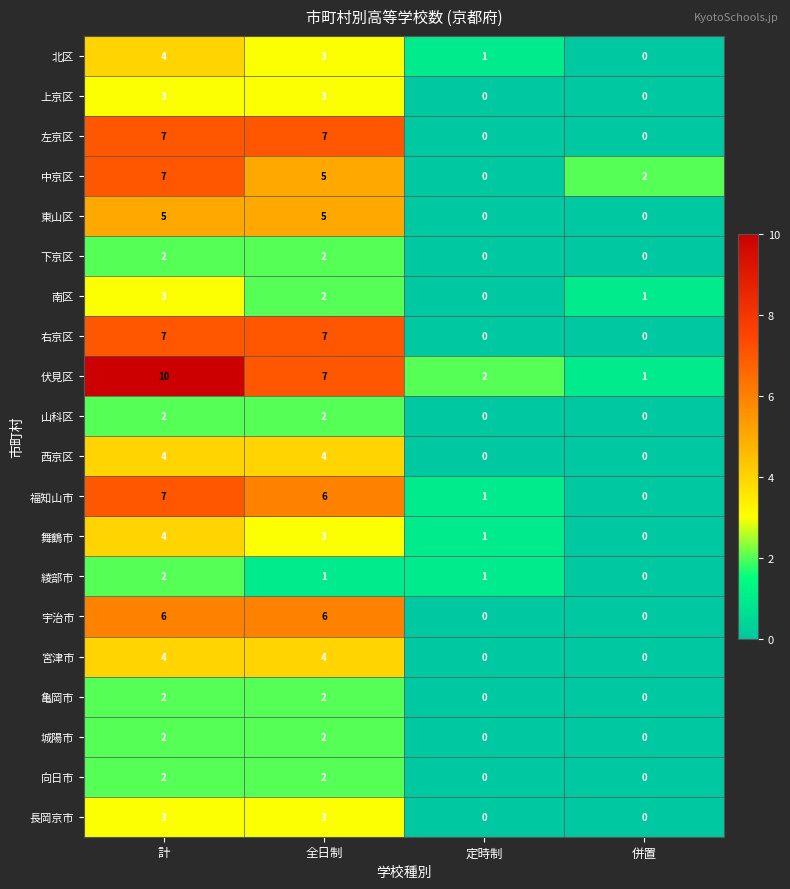

Which series has the widest spread of values?

伏見区